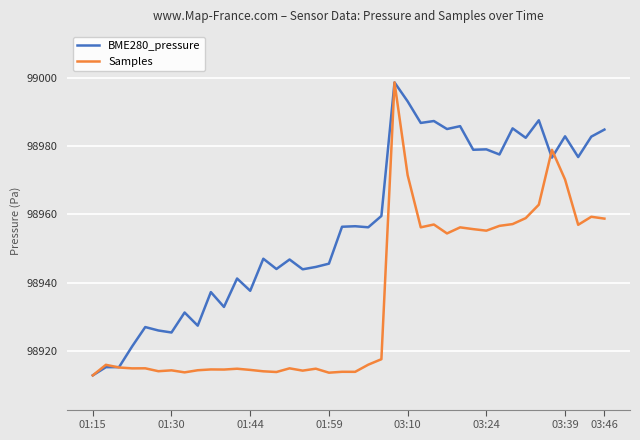

True or false: Samples has more than 0 interior local peaks.

True